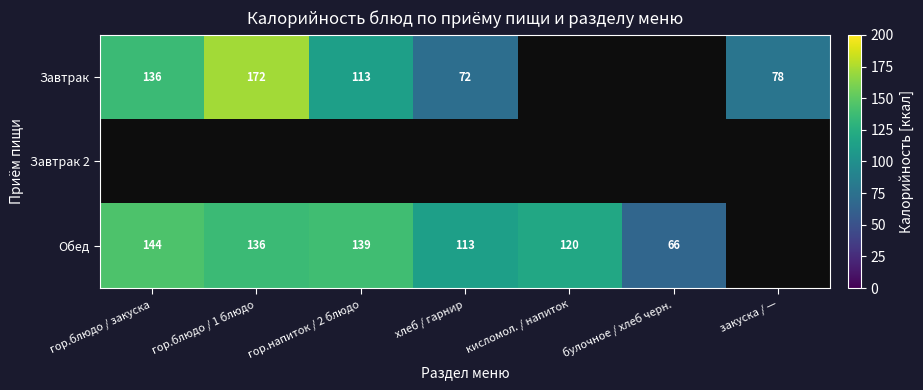

The value of Обед at хлеб / гарнир is 113. True or false?

True